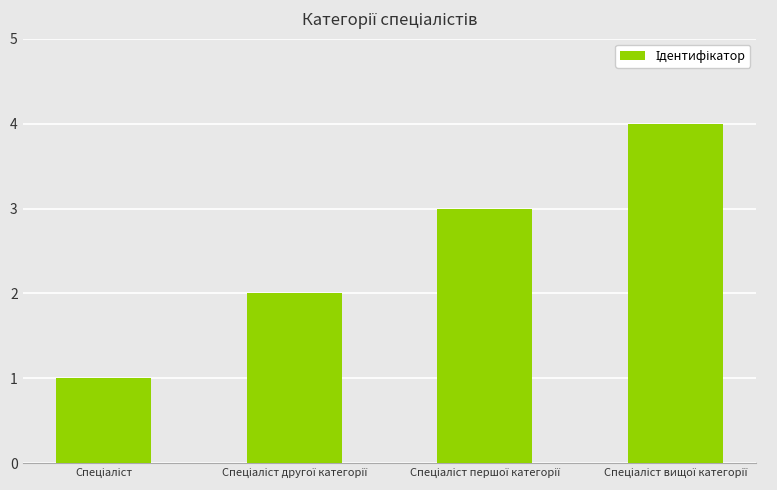

What is the difference between the maximum and minimum values?

3